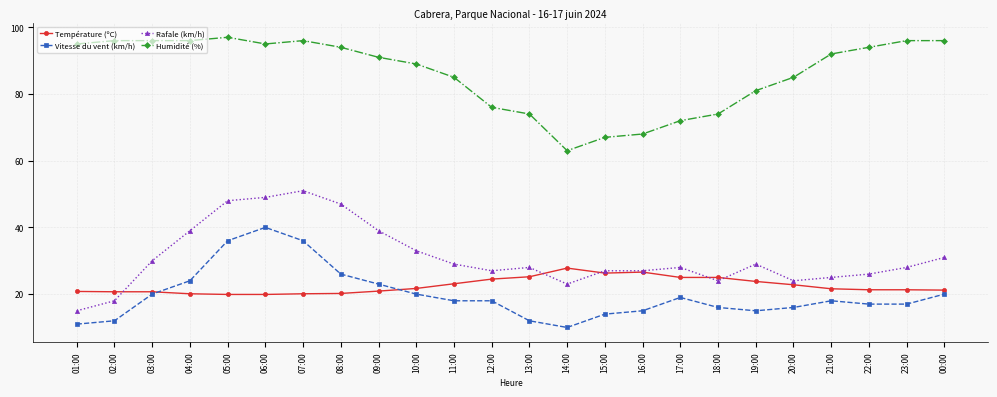

Between 06:00 and 11:00, which series saw the biggest shift?

Vitesse du vent (km/h)